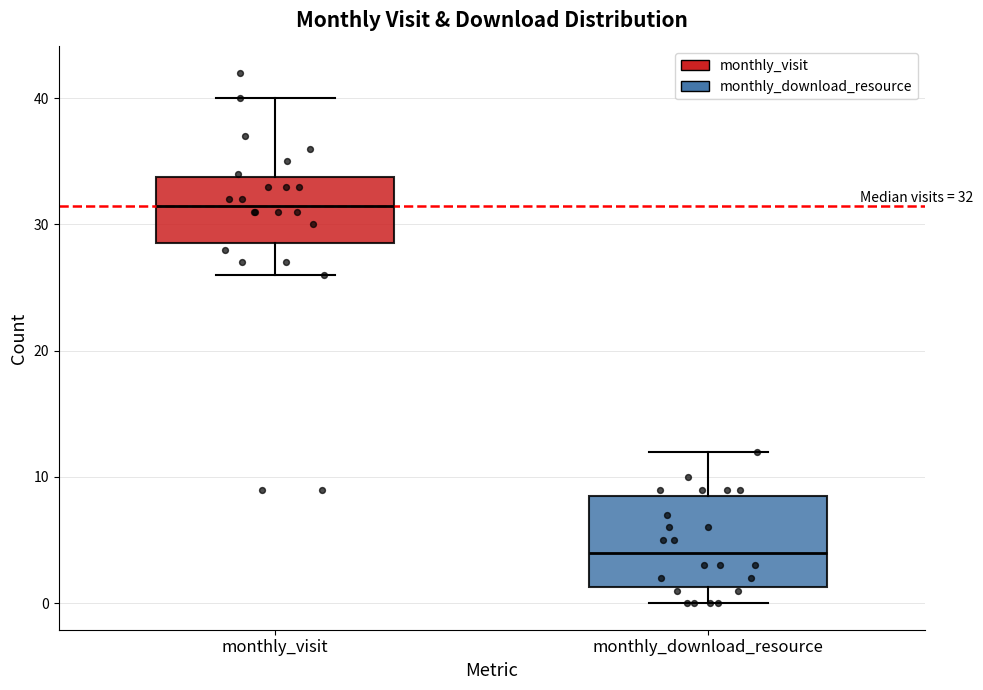

Which box's median line is the lowest?

monthly_download_resource